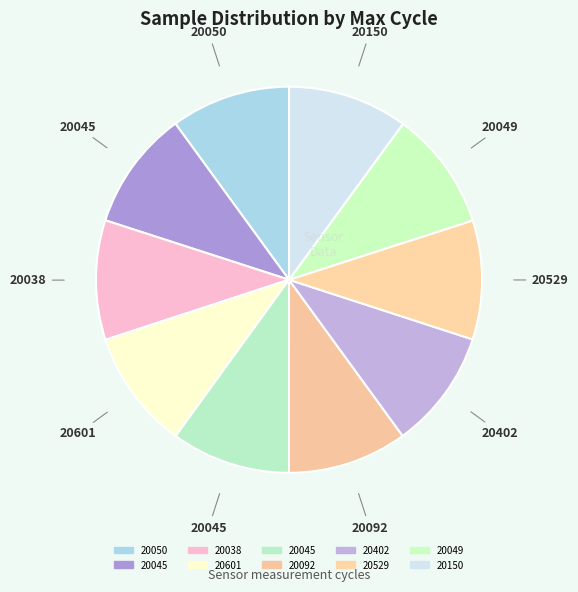

Count the number of slices in the pie.

10